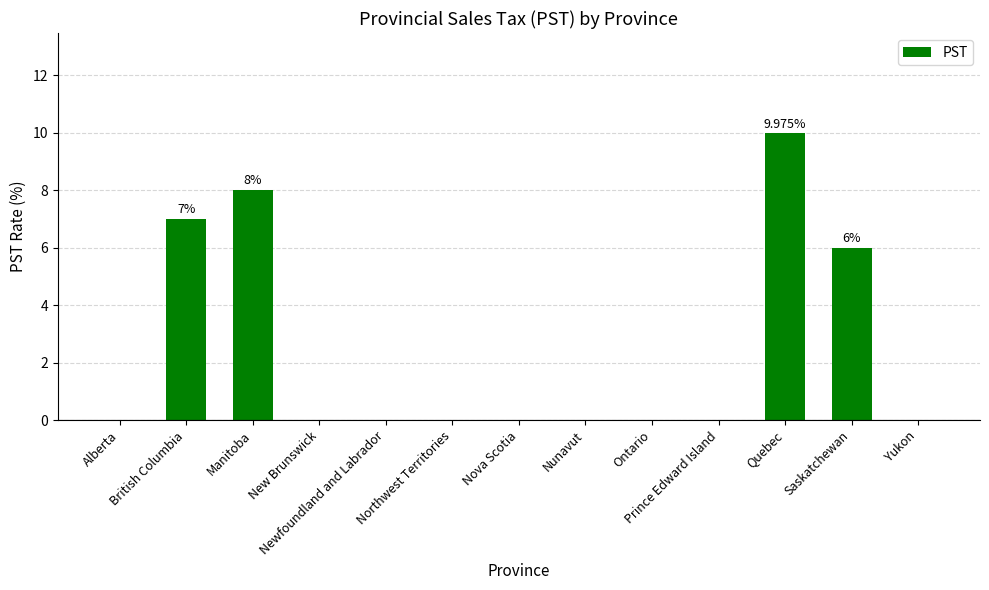

How many data points does each series have?

13